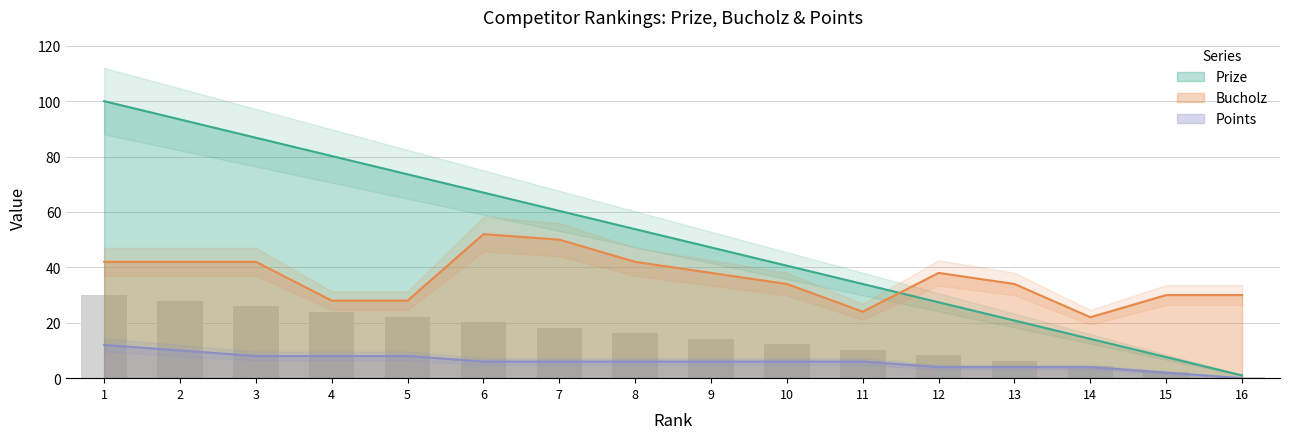

Reading left to right, what are all the values shown in this chart?

Prize: 100.0	93.4	86.8	80.2	73.6	67.0	60.4	53.8	47.2	40.6	34.0	27.4	20.8	14.2	7.6	1.0
Bucholz: 42.0	42.0	42.0	28.0	28.0	52.0	50.0	42.0	38.0	34.0	24.0	38.0	34.0	22.0	30.0	30.0
Points: 12.0	10.0	8.0	8.0	8.0	6.0	6.0	6.0	6.0	6.0	6.0	4.0	4.0	4.0	2.0	0.0